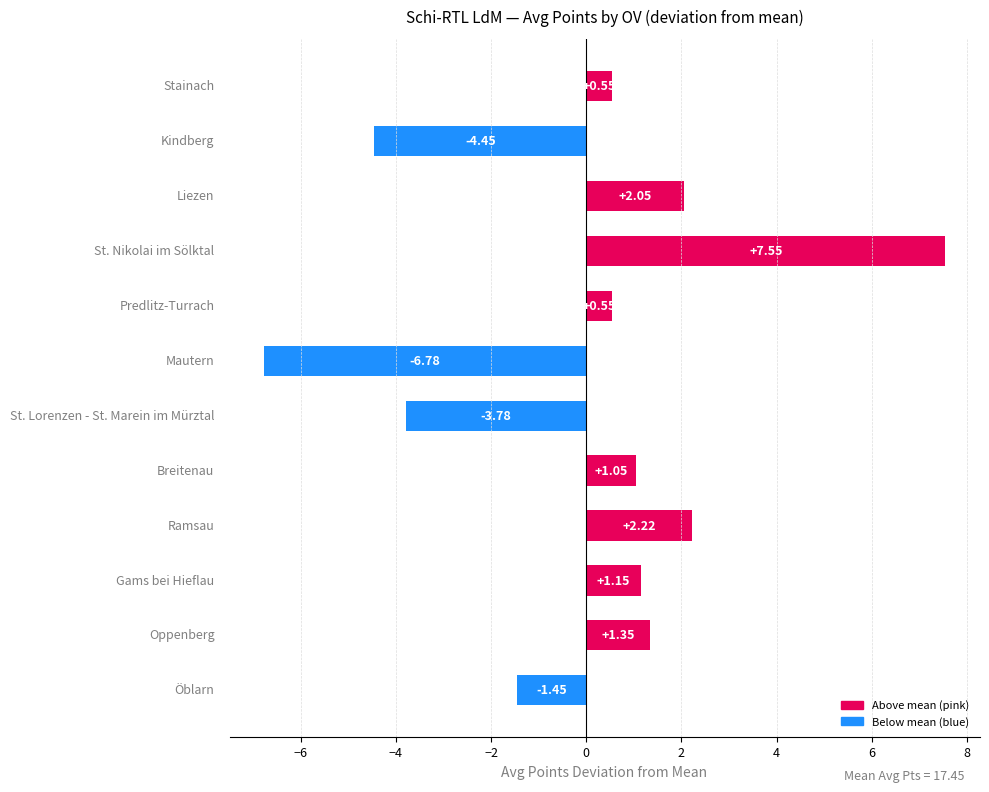

What is the difference between the second highest and second lowest values?

6.7